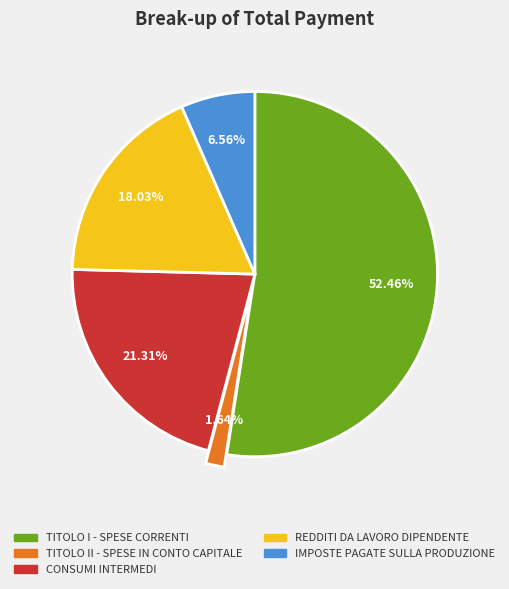

Combined, do TITOLO I - SPESE CORRENTI and IMPOSTE PAGATE SULLA PRODUZIONE account for over 50%?

Yes